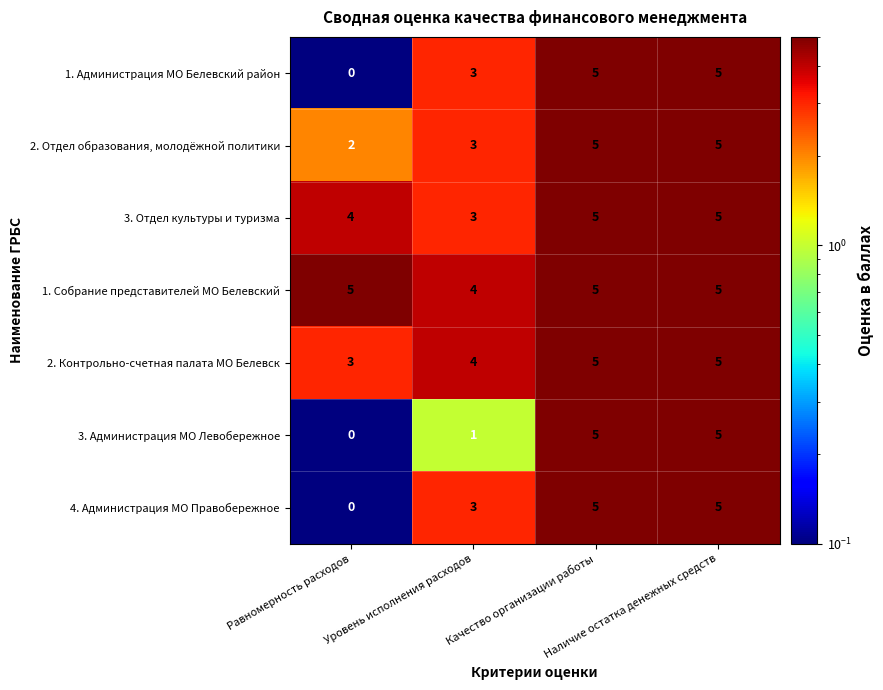

What is the difference between the maximum and minimum values in the 1. Администрация МО Белевский район series?

5